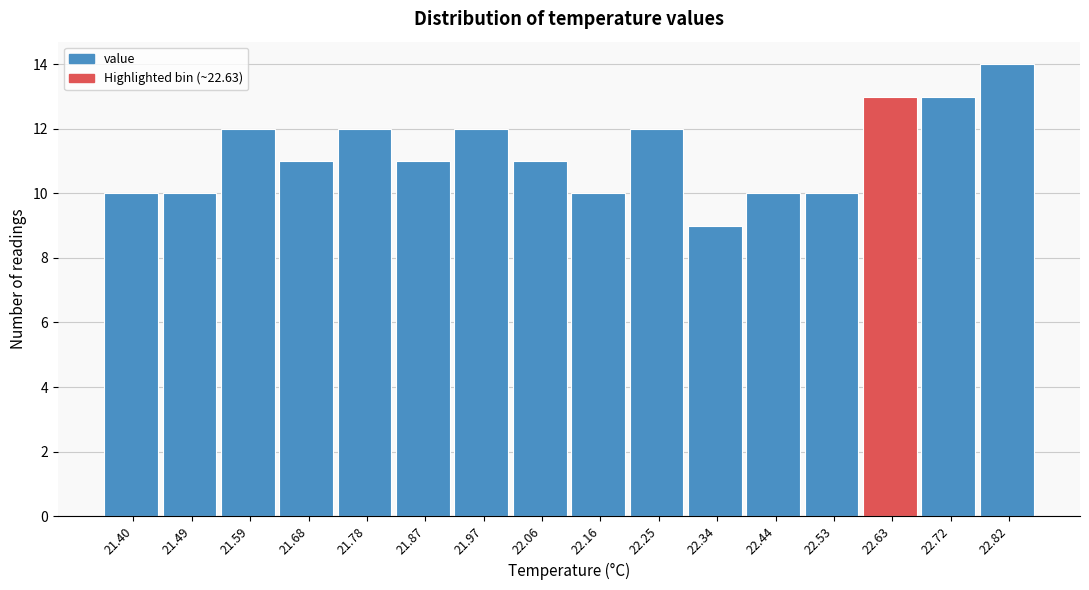

Reading left to right, transcribe all the data shown in this chart.

10	10	12	11	12	11	12	11	10	12	9	10	10	13	13	14